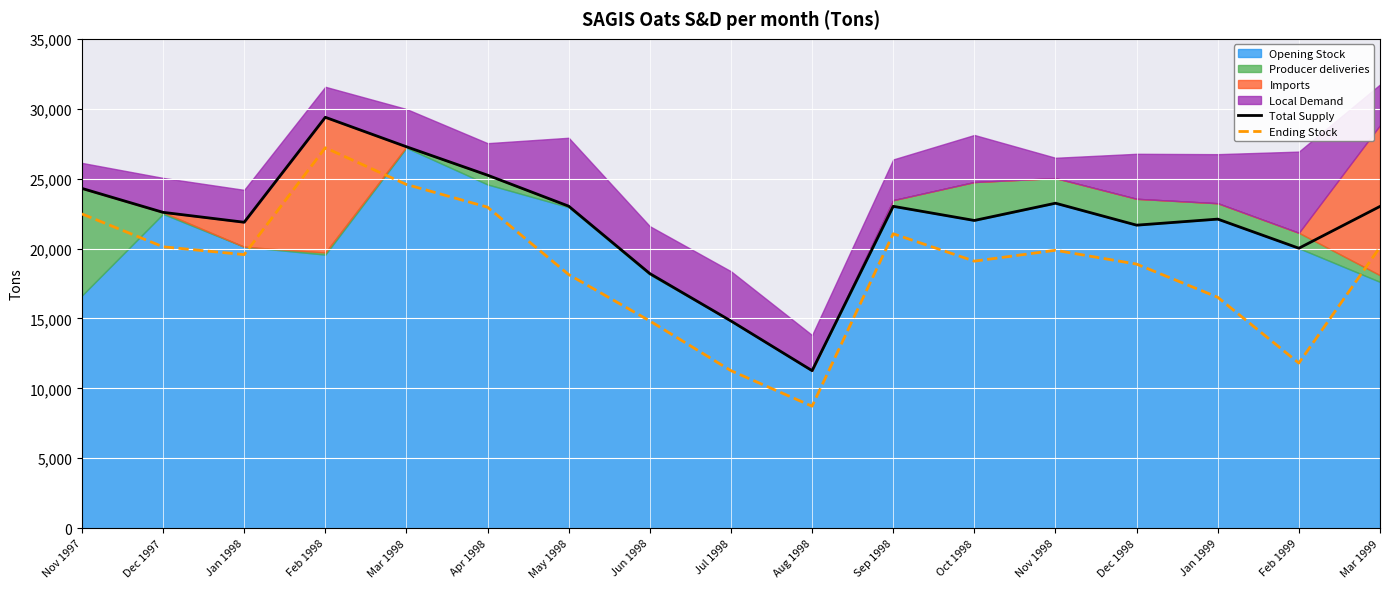

Reading right to left, list all the values displayed in this chart.

Total Supply: Mar 1999=23012	Feb 1999=20021	Jan 1999=22104	Dec 1998=21671	Nov 1998=23242	Oct 1998=22007	Sep 1998=23019	Aug 1998=11263	Jul 1998=14818	Jun 1998=18207	May 1998=23030	Apr 1998=25247	Mar 1998=27281	Feb 1998=29389	Jan 1998=21880	Dec 1997=22588	Nov 1997=24301
Ending Stock: Mar 1999=20098	Feb 1999=11805	Jan 1999=16511	Dec 1998=18885	Nov 1998=19875	Oct 1998=19096	Sep 1998=21056	Aug 1998=8719	Jul 1998=11263	Jun 1998=14818	May 1998=18137	Apr 1998=22958	Mar 1998=24582	Feb 1998=27208	Jan 1998=19564	Dec 1997=20124	Nov 1997=22476